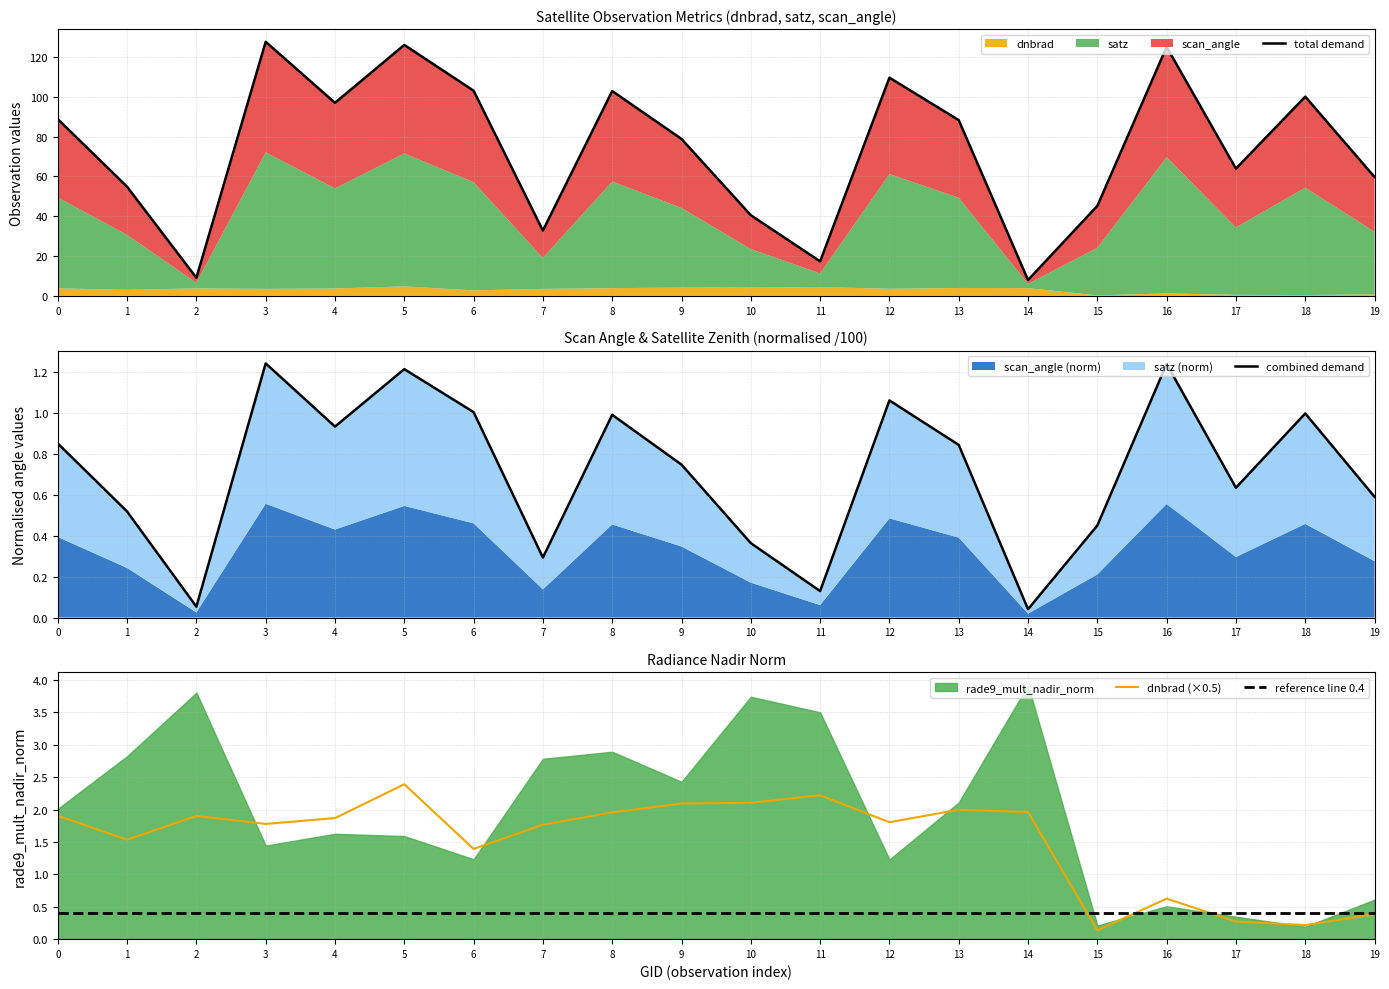

Reading left to right, extract all data points from this chart.

total demand: 88.8	54.8	9.1	127.6	97.0	126.1	103.1	32.8	102.9	78.8	40.5	17.3	109.6	88.3	8.0	45.2	125.1	63.9	100.1	59.7
combined demand: 0.8	0.5	0.1	1.2	0.9	1.2	1.0	0.3	1.0	0.7	0.4	0.1	1.1	0.8	0.0	0.4	1.2	0.6	1.0	0.6
dnbrad (×0.5): 1.9	1.5	1.9	1.8	1.9	2.4	1.4	1.8	2.0	2.1	2.1	2.2	1.8	2.0	2.0	0.1	0.6	0.3	0.2	0.4
reference line 0.4: 0.4	0.4	0.4	0.4	0.4	0.4	0.4	0.4	0.4	0.4	0.4	0.4	0.4	0.4	0.4	0.4	0.4	0.4	0.4	0.4